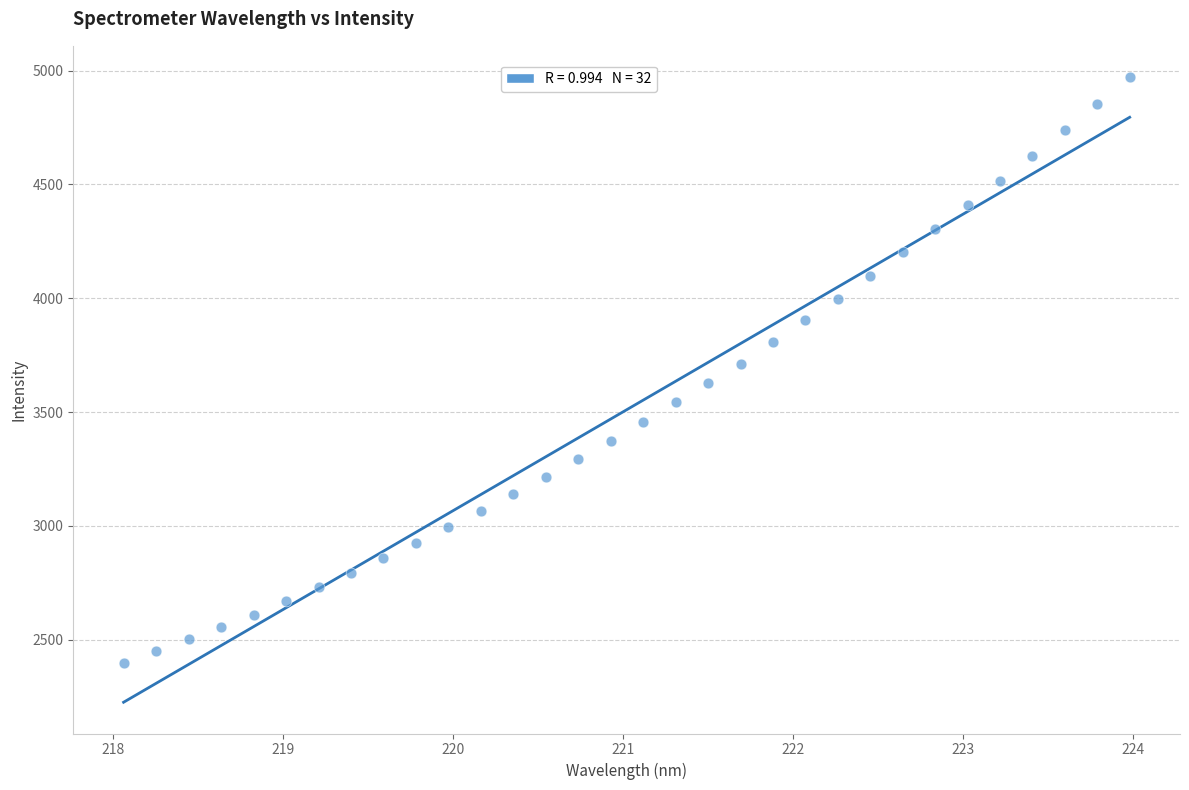

What is the range of Y values (max minus min)?

2575.0